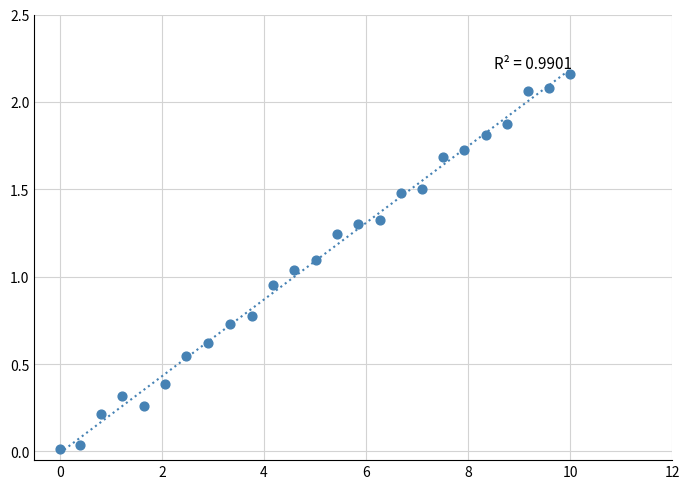

What is the range of X values (max minus min)?

10.0